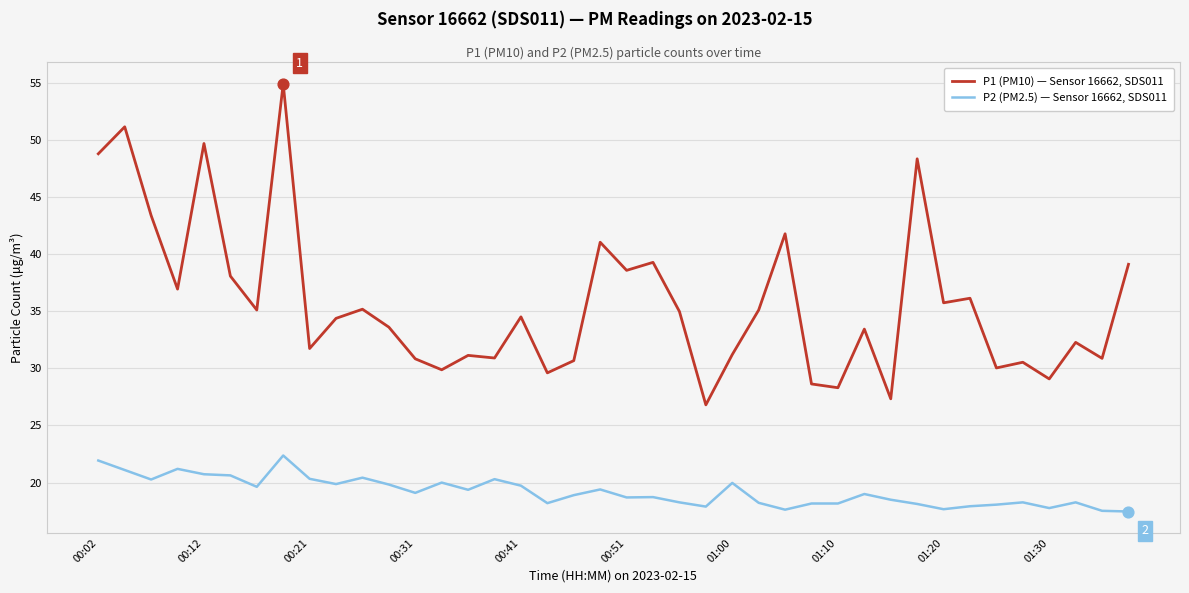

Which series has the largest range (max minus min)?

P1 (PM10) — Sensor 16662, SDS011